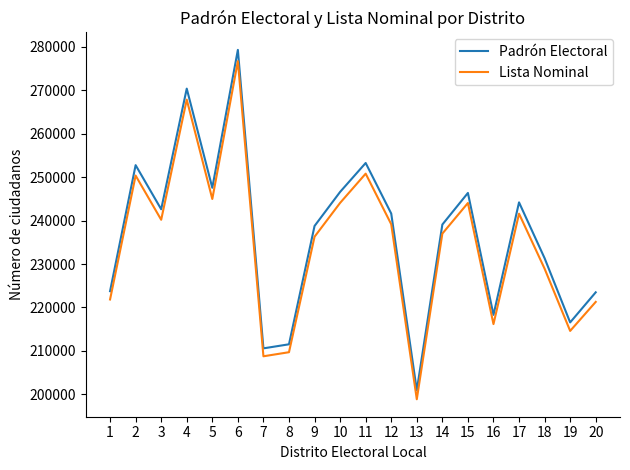

Is it true that Lista Nominal equals 236287 at 9?

True